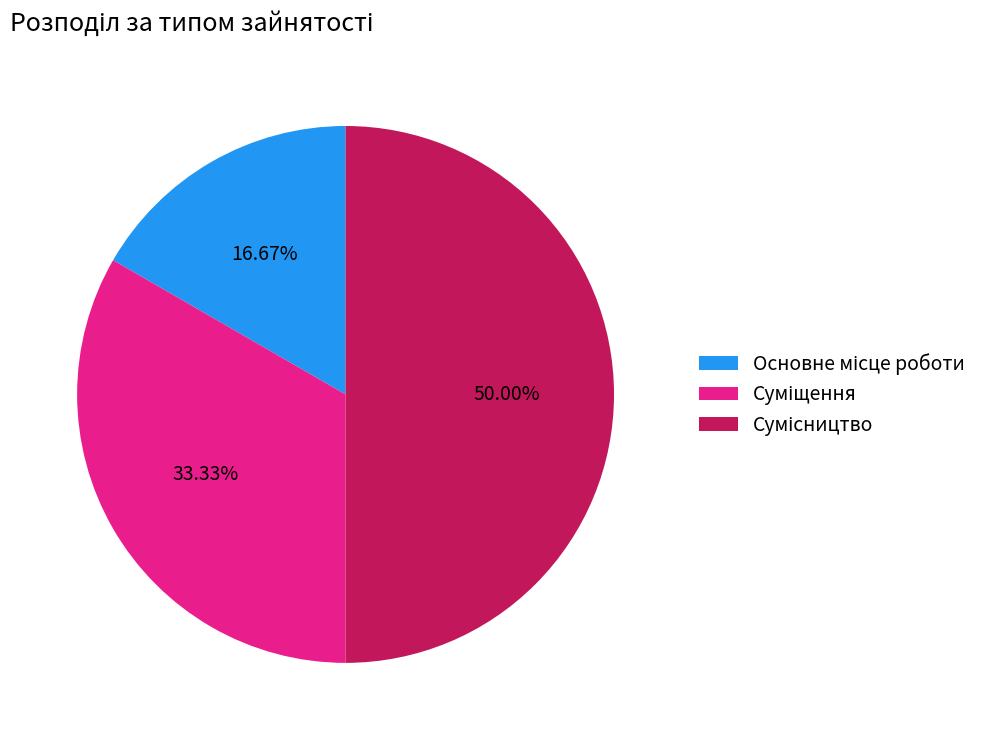

What is the smallest slice in the pie chart?

Основне місце роботи